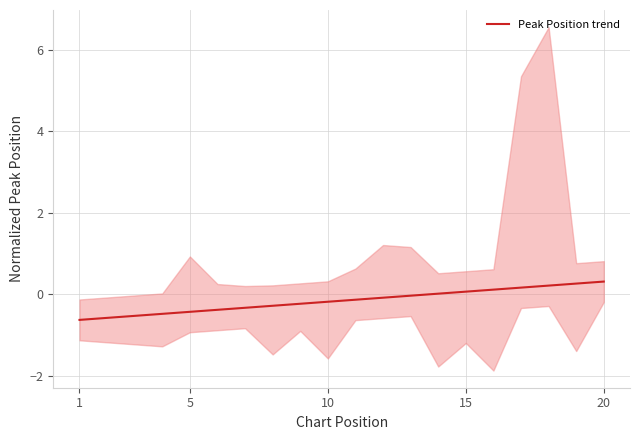

What is the lowest value of the Peak Position trend series?

-0.6